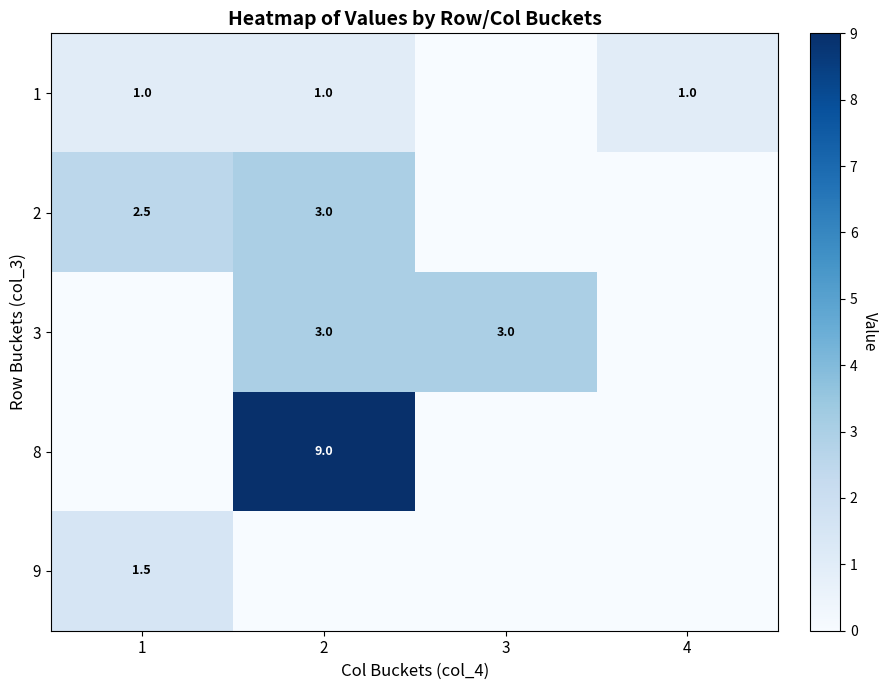

What is the total value across all series at 4?

1.0